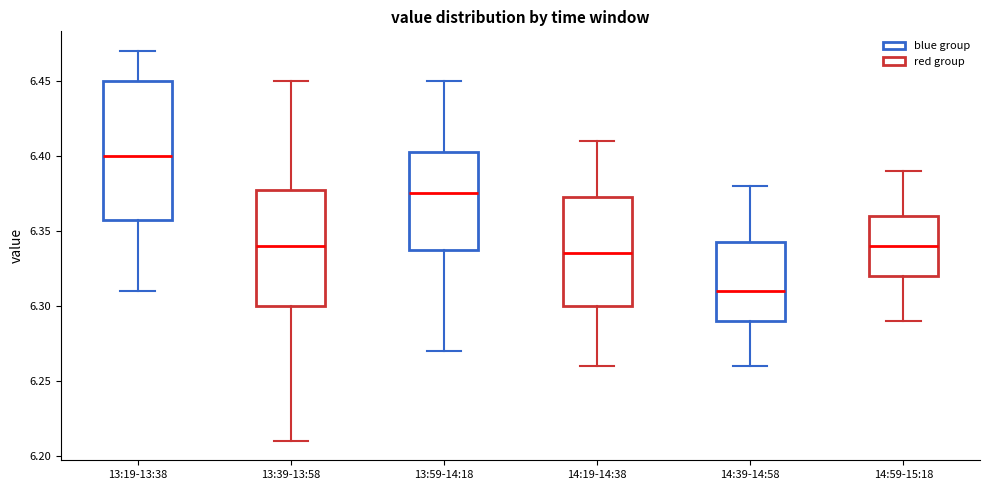

Reading left to right, read every box against the y-axis: the position of its median line, the range the box covers, and the ends of its whiskers. The values are not printed on the chart, so give them approximately, as read against the axis.

13:19-13:38: median 6.400, box 6.360 to 6.450, whiskers 6.310 to 6.470
13:39-13:58: median 6.340, box 6.300 to 6.380, whiskers 6.210 to 6.450
13:59-14:18: median 6.375, box 6.340 to 6.405, whiskers 6.270 to 6.450
14:19-14:38: median 6.335, box 6.300 to 6.375, whiskers 6.260 to 6.410
14:39-14:58: median 6.310, box 6.290 to 6.345, whiskers 6.260 to 6.380
14:59-15:18: median 6.340, box 6.320 to 6.360, whiskers 6.290 to 6.390